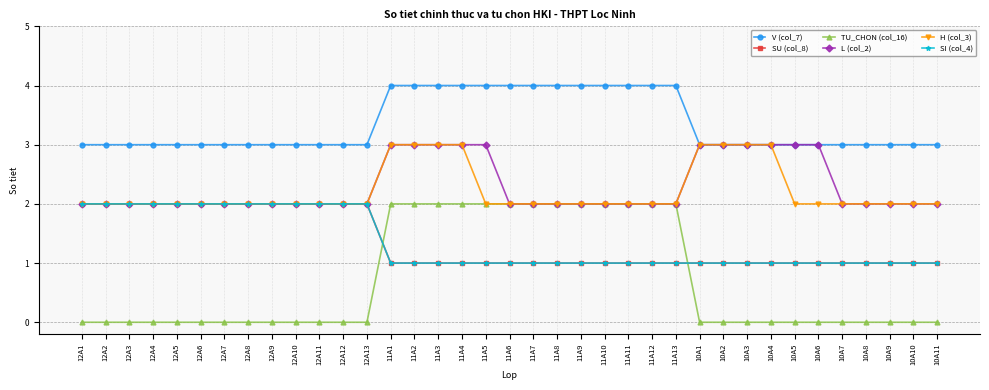

Which has a higher value, 10A4 or 12A8?

10A4